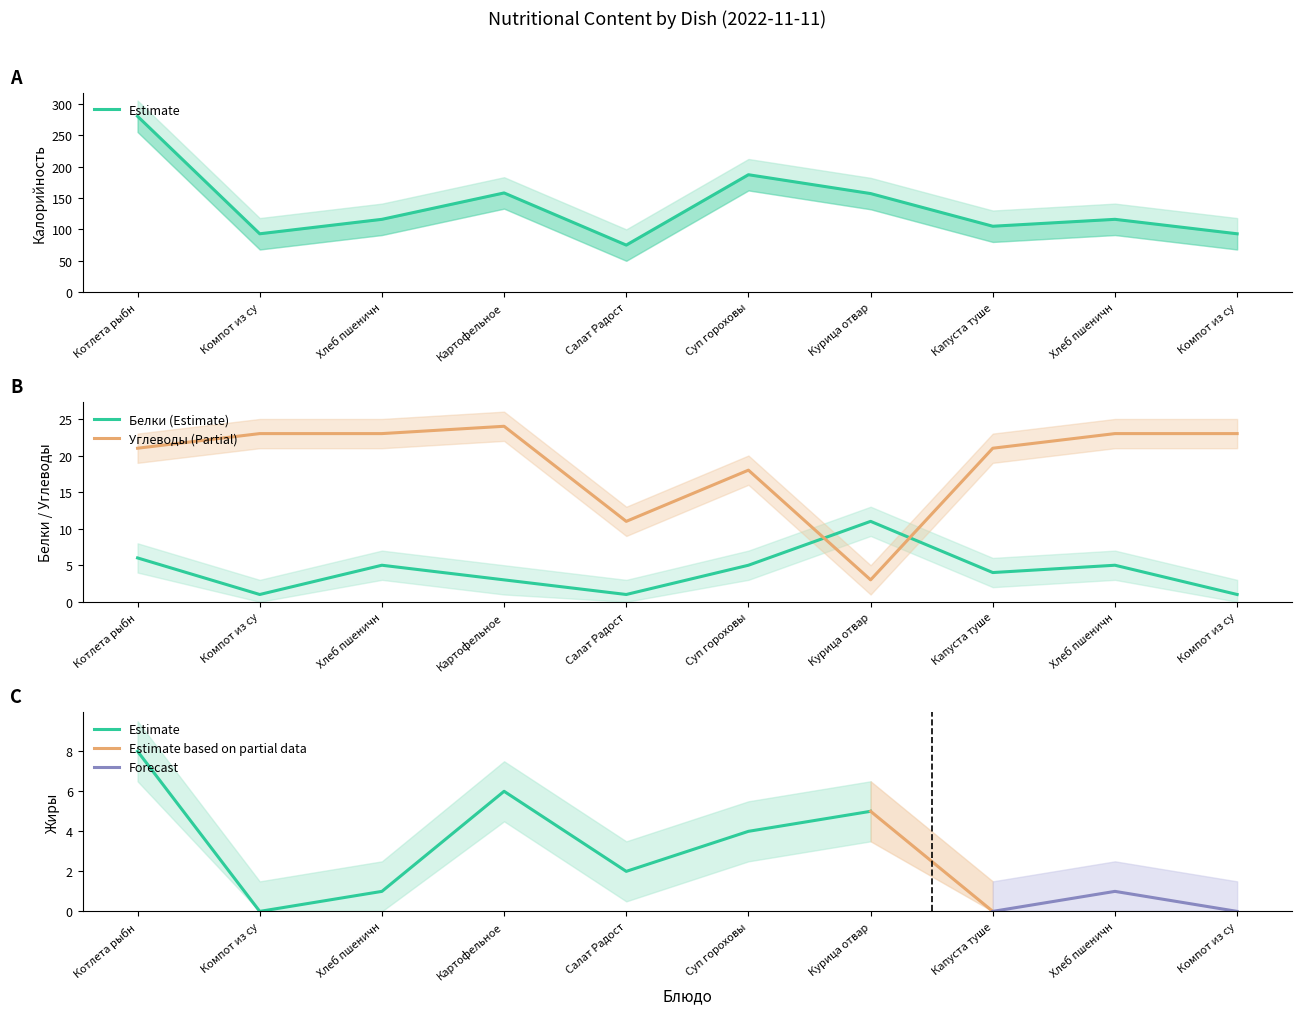

True or false: Калорийность and Углеводы intersect in this chart.

False